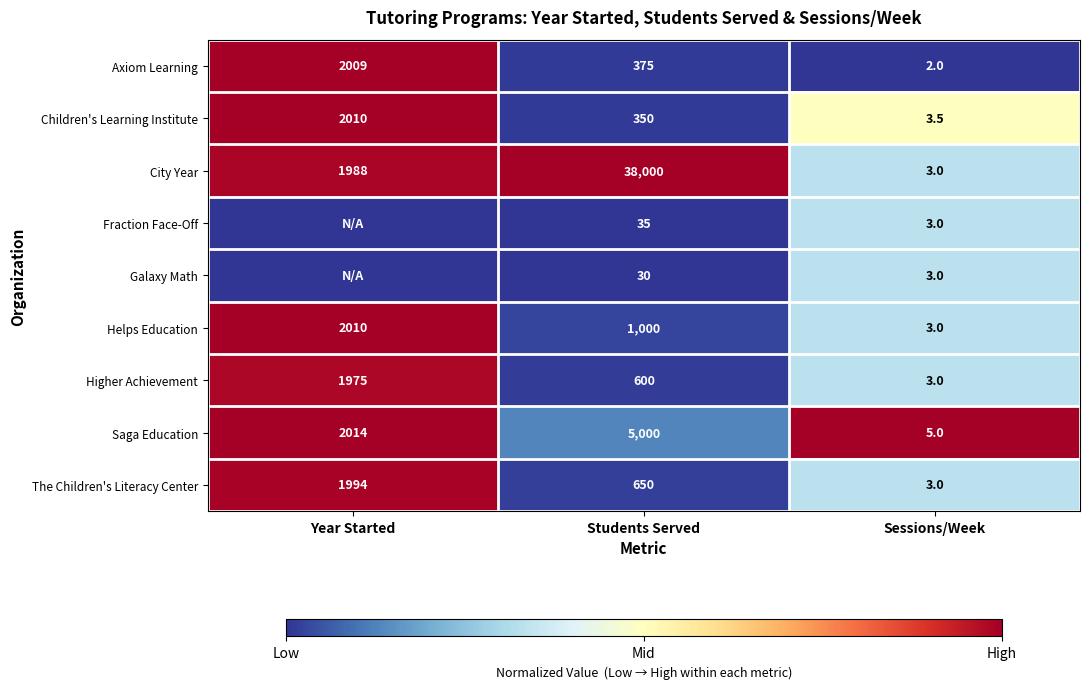

At how many categories does at least one series exceed 0?

3